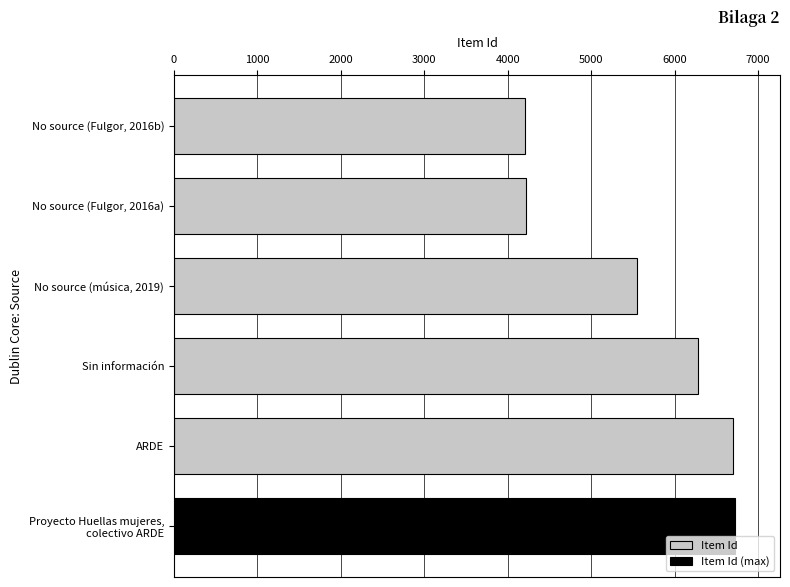

The value at ARDE is 6699. True or false?

True